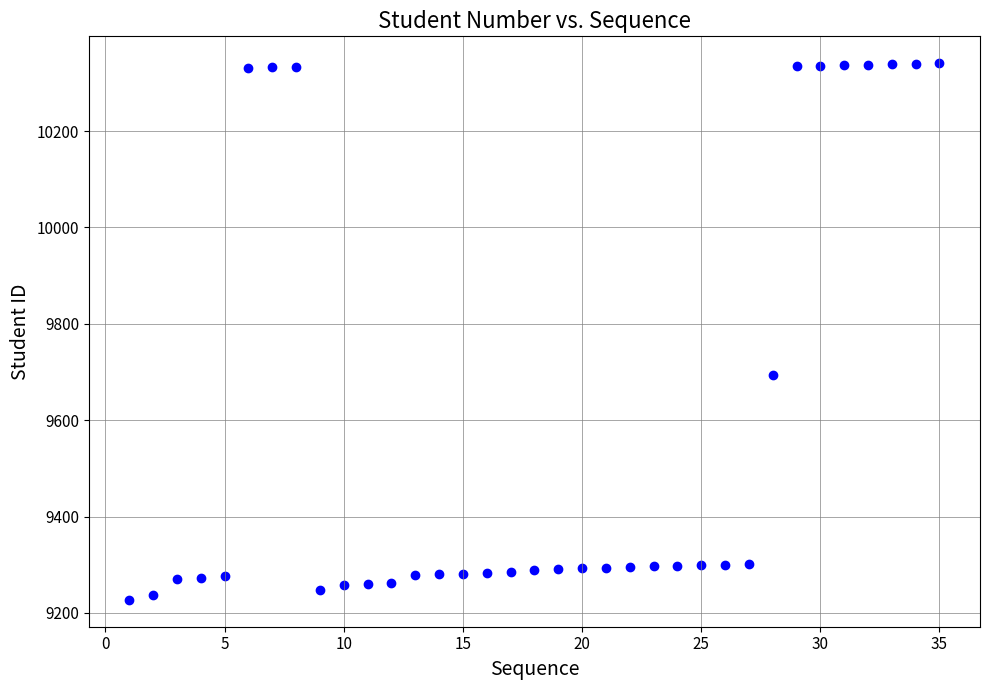

What Y value in the scatter plot is closest to 9784?

9694